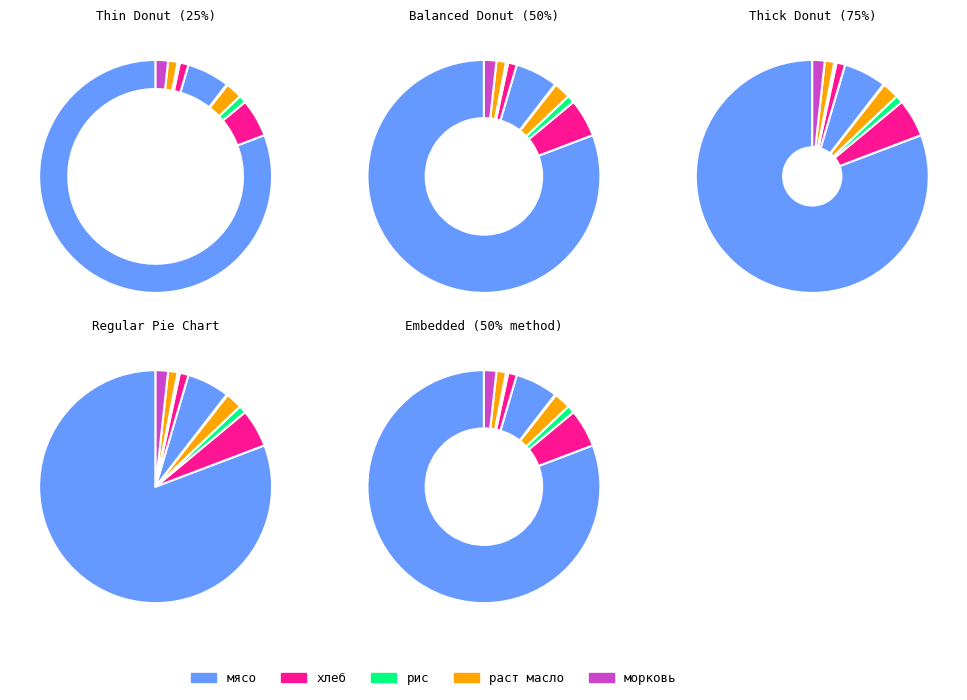

To the nearest percent, what percentage of the pie is раст масло?

1%